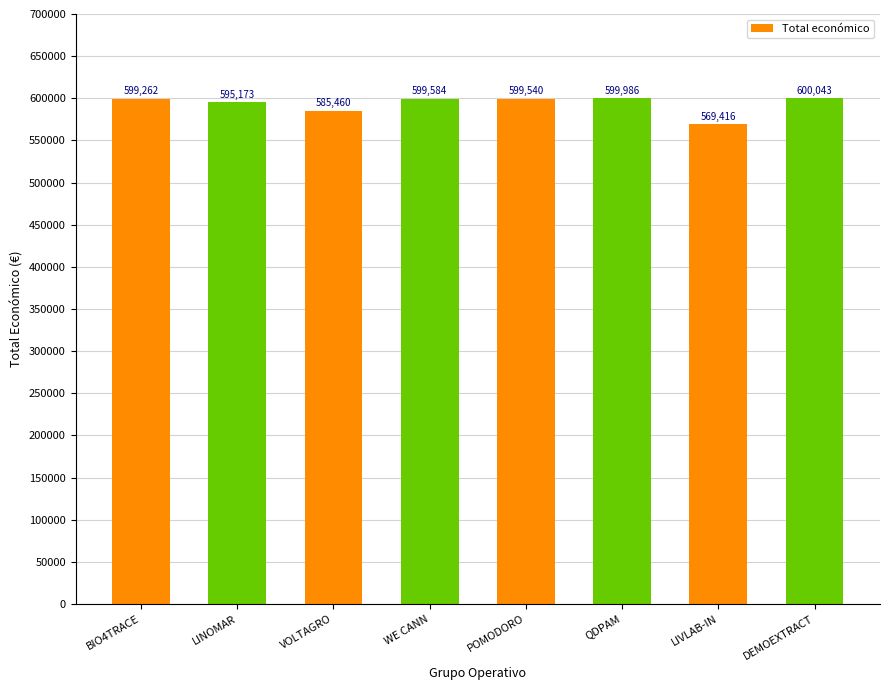

What is the difference between the maximum and minimum values?

30627